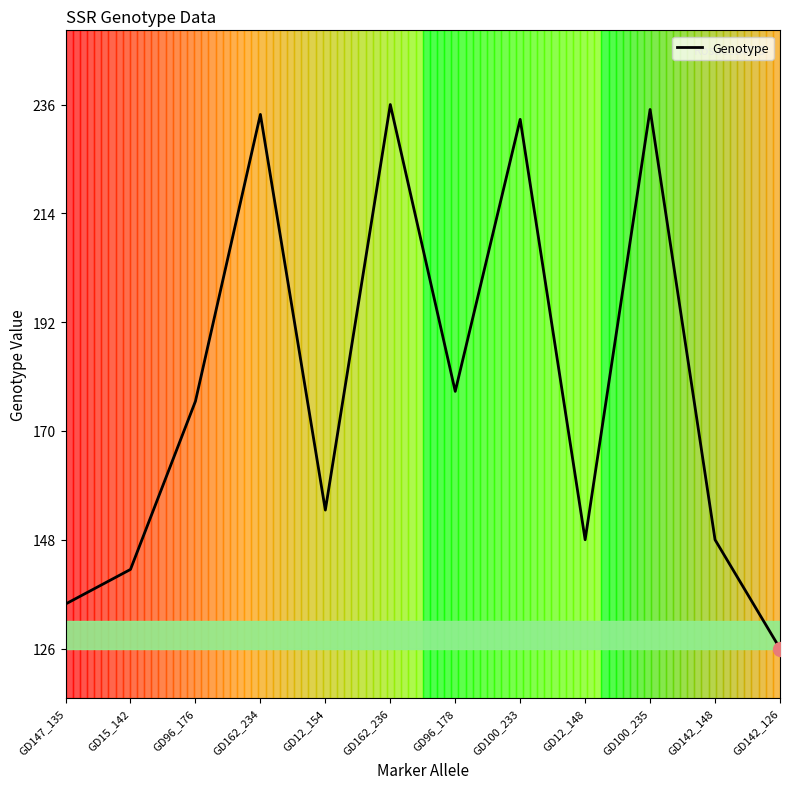

What is the difference between the second highest and minimum values?

109